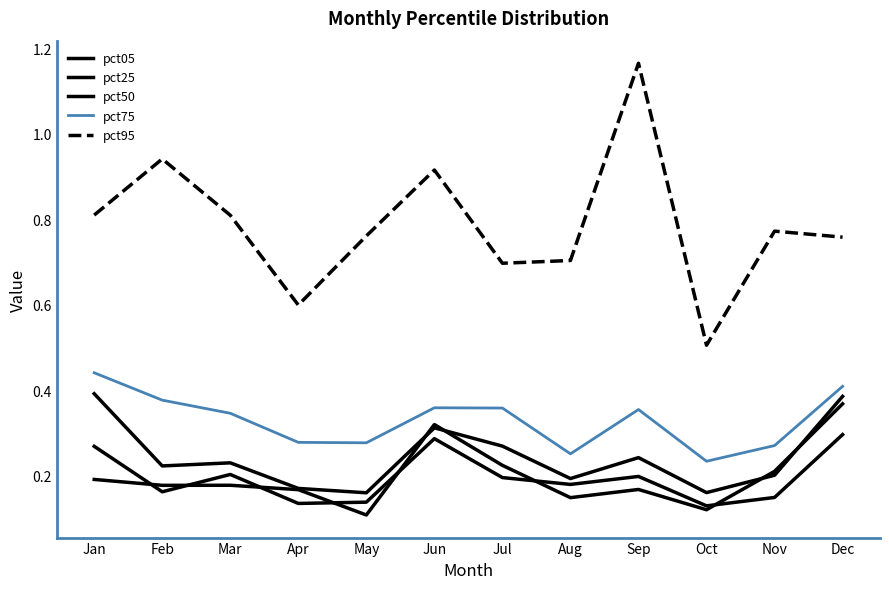

What is the sum of the pct95 values at Mar and Sep?

2.0